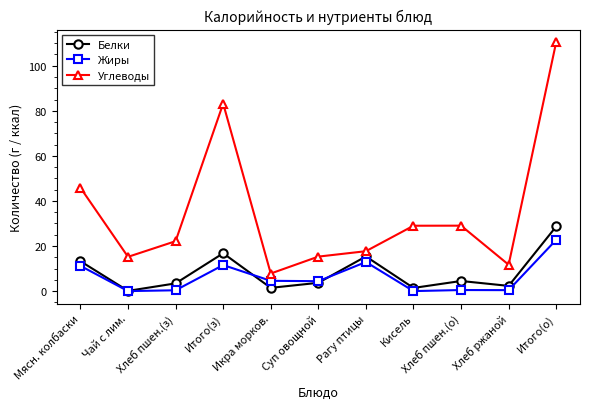

How many distinct data groups are displayed?

3